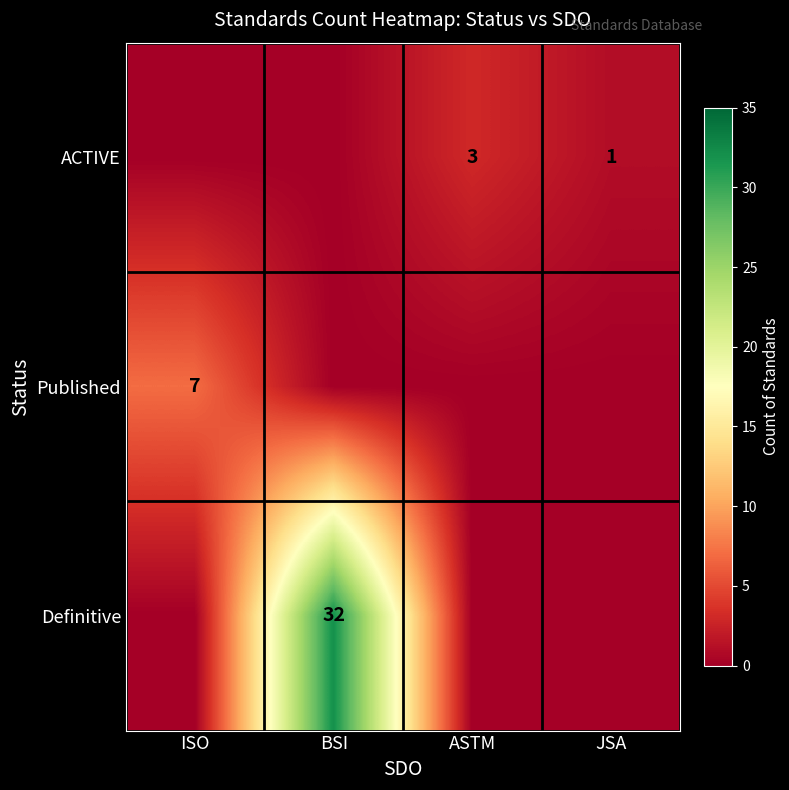

Which series changed the most between ISO and BSI?

Definitive